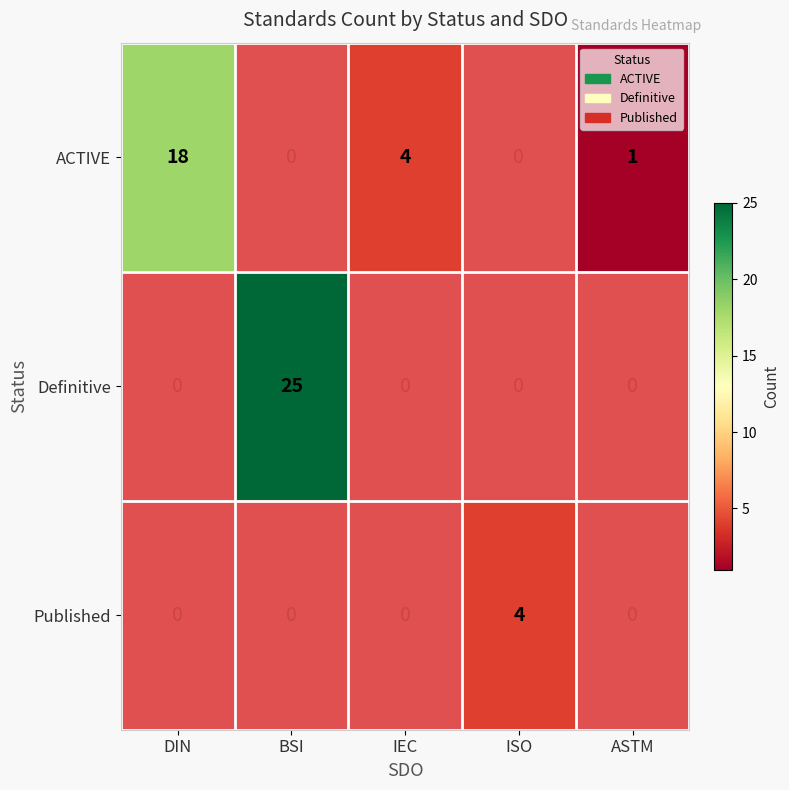

How many series are shown in this chart?

3